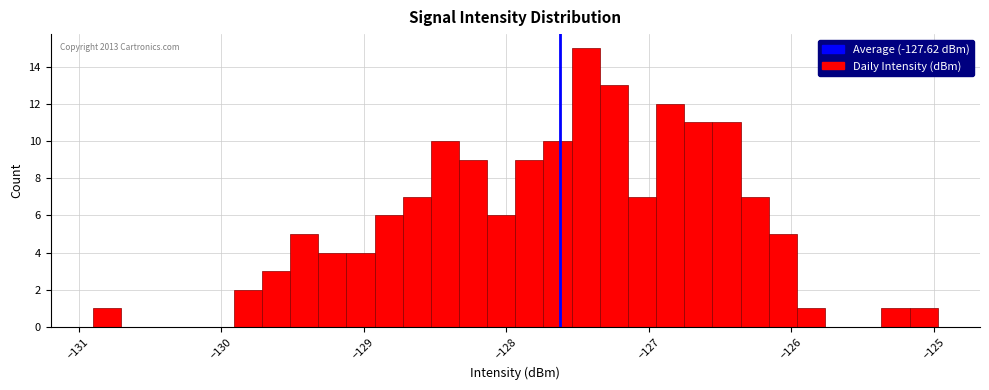

Read against the x-axis, roughly where is the centre of the tallest bar?

-127.4